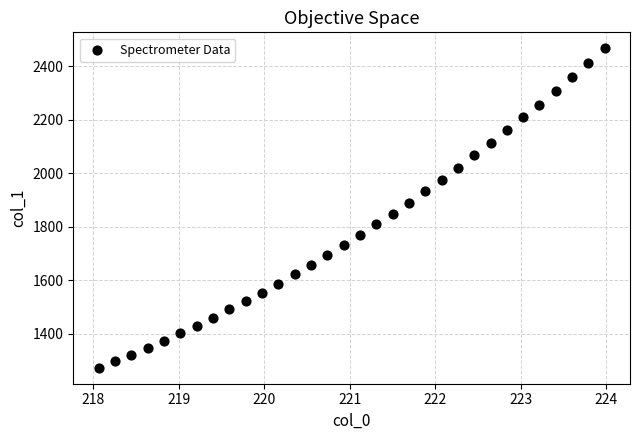

What is the range of Y values (max minus min)?

1193.4